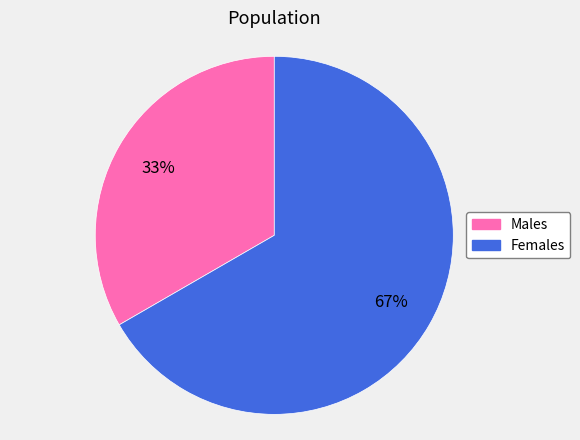

To the nearest percent, what is the average slice percentage?

50%